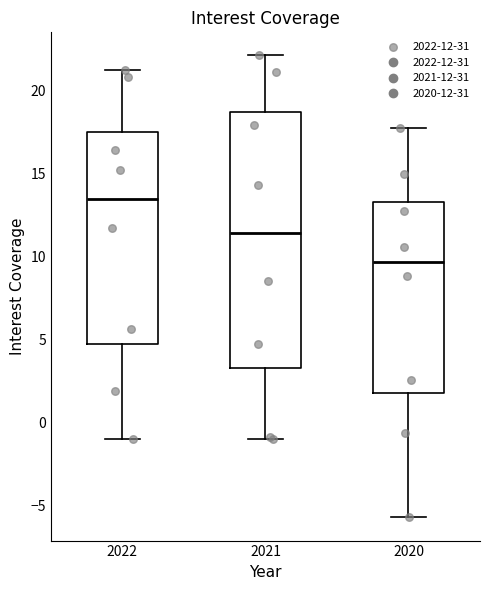

Reading left to right, read every box against the y-axis: the position of its median line, the range the box covers, and the ends of its whiskers. The values are not printed on the chart, so give them approximately, as read against the axis.

2022: median 13.5, box 4.5 to 17.5, whiskers -1.0 to 21.0
2021: median 11.5, box 3.5 to 18.5, whiskers -1.0 to 22.0
2020: median 9.5, box 2.0 to 13.5, whiskers -5.5 to 18.0